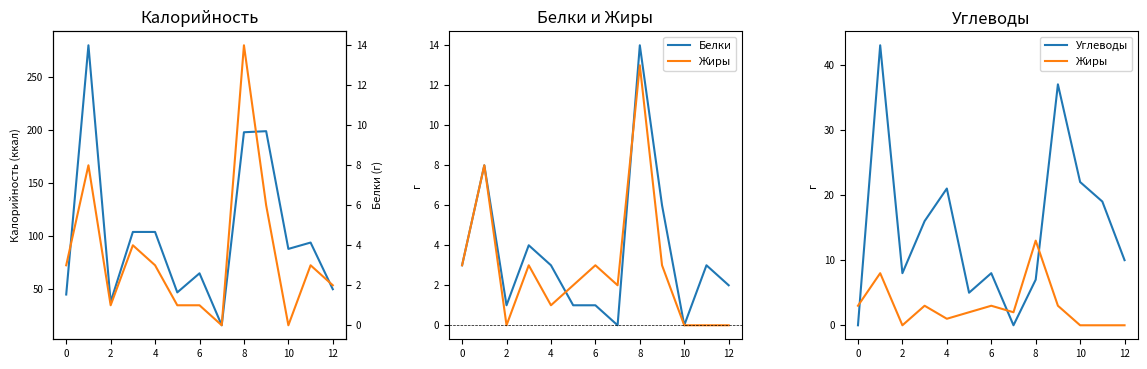

Is this an area chart (filled region under the line)?

No